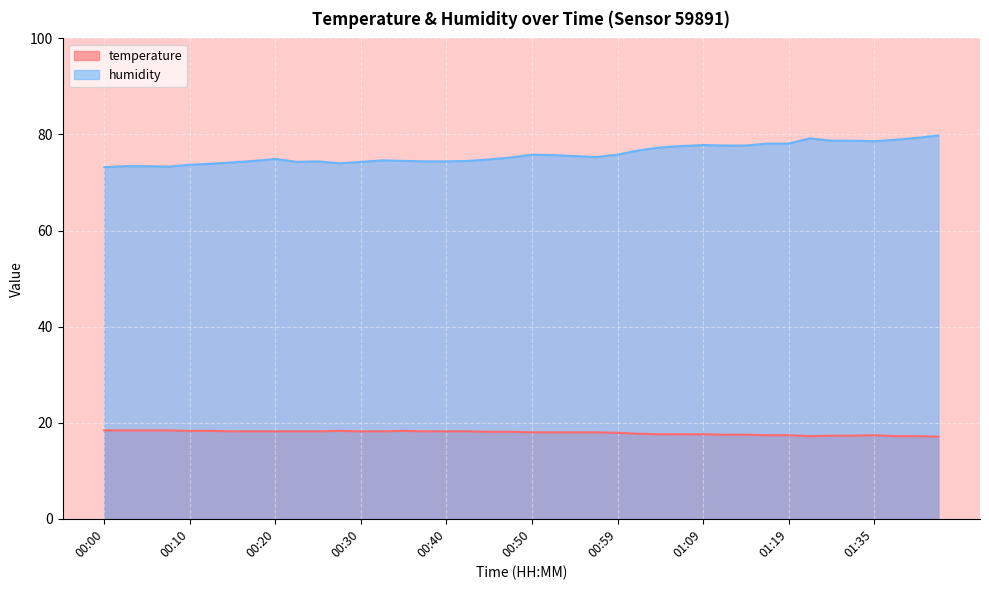

What is the difference between the highest and lowest values at 15?

56.2